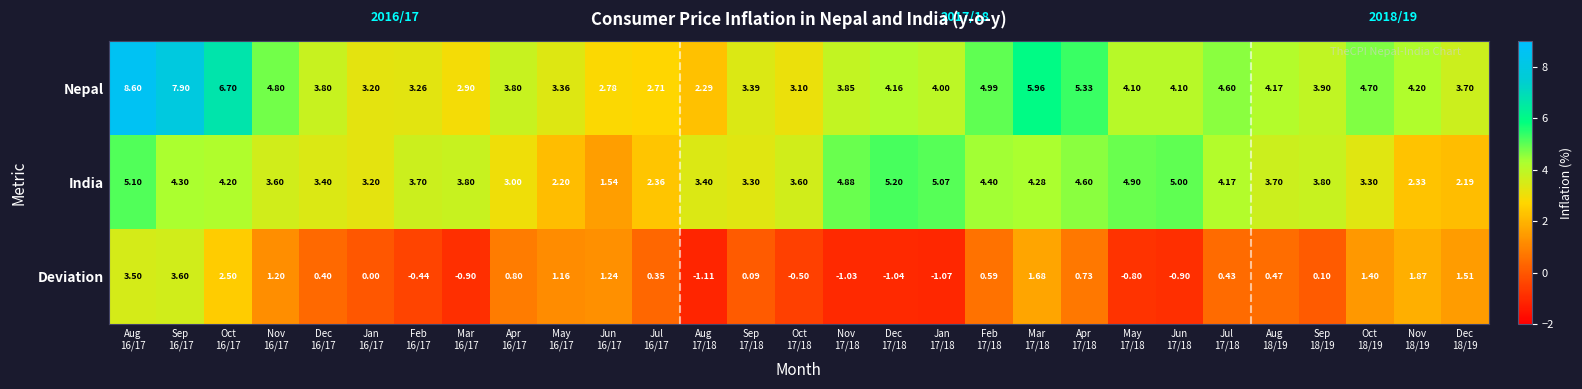

List the series in order of their peak value, lowest first.

Deviation, India, Nepal